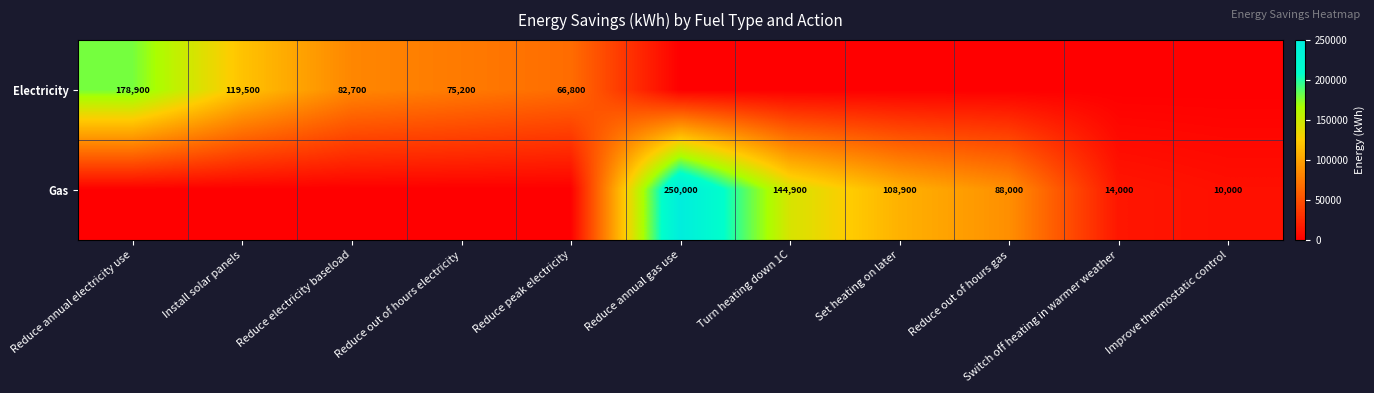

Is it true that Gas equals 24069 at Reduce out of hours gas?

False